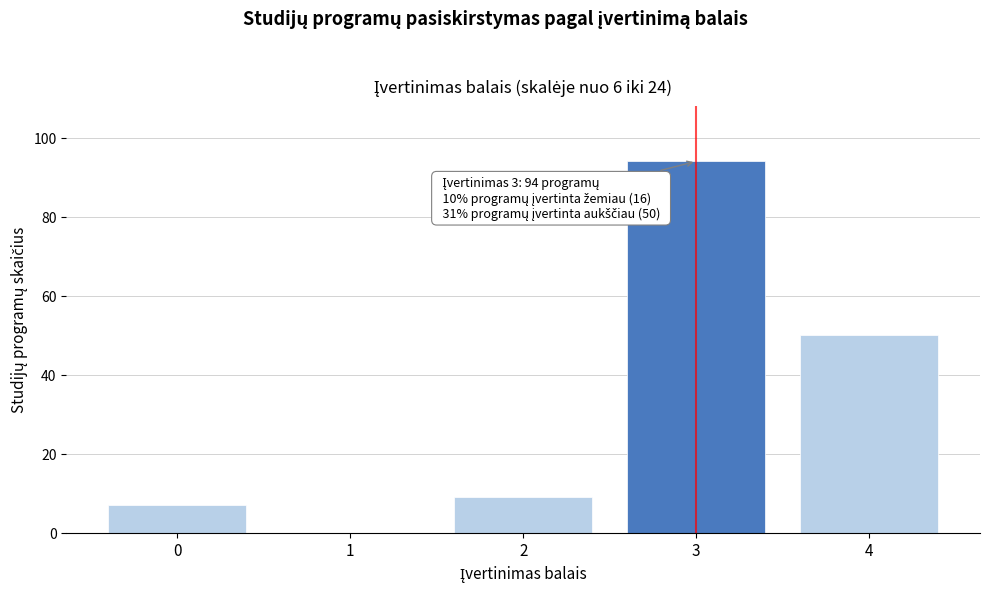

Reading right to left, extract all data points from this chart.

4=50	3=94	2=9	1=0	0=7